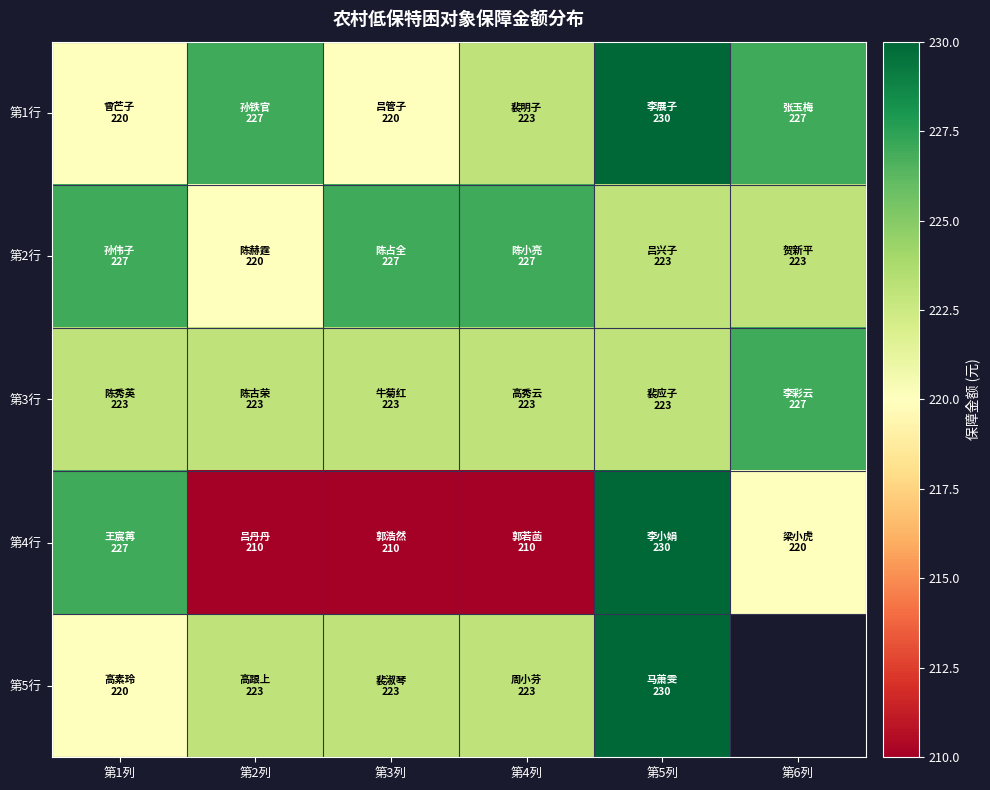

Which series has the largest total across all categories?

第1行